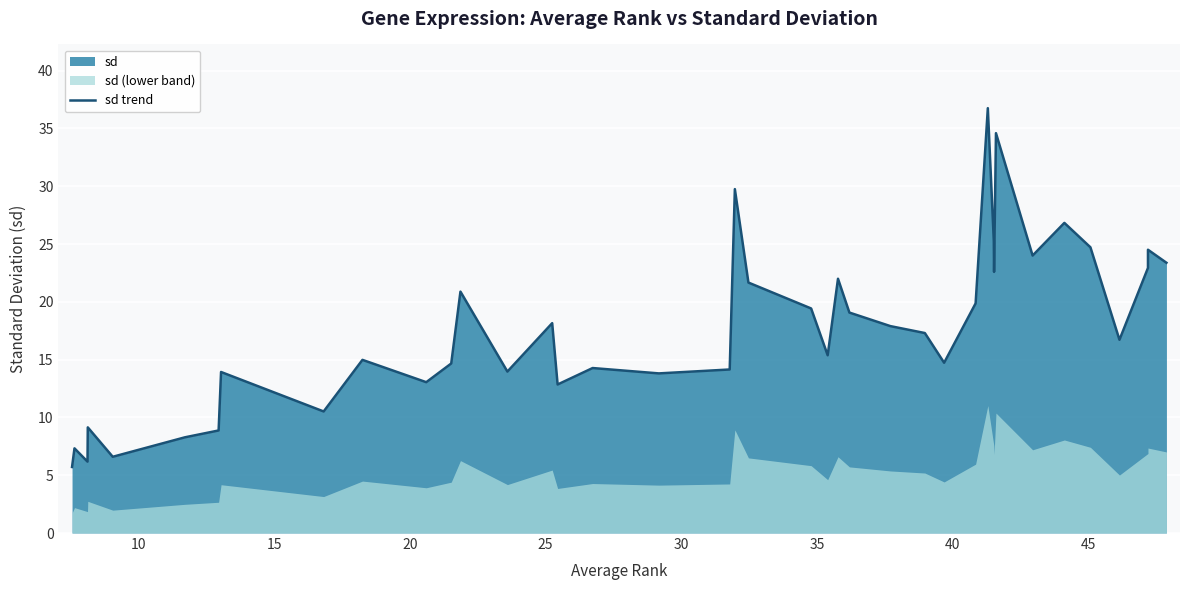

How many lines are shown in the chart?

1